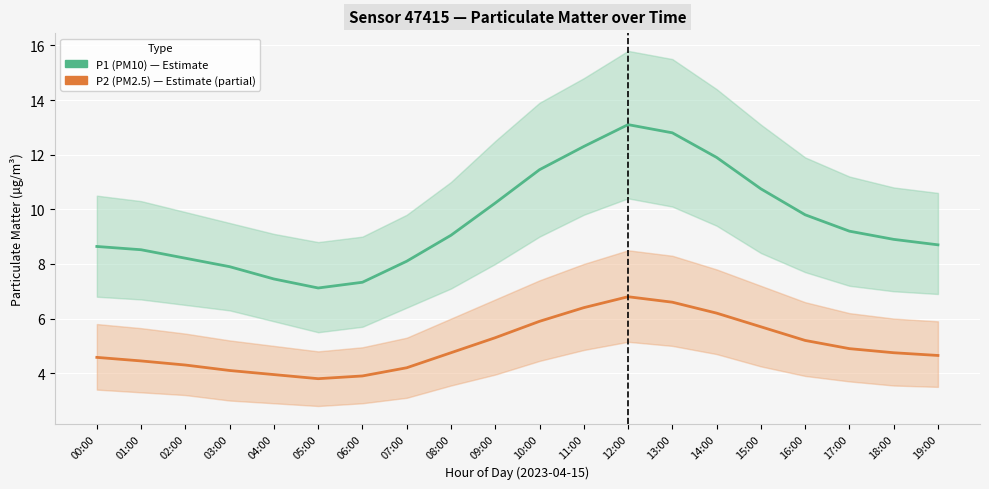

True or false: P2 (PM2.5) has a value of 11.4 at 11:00.

False